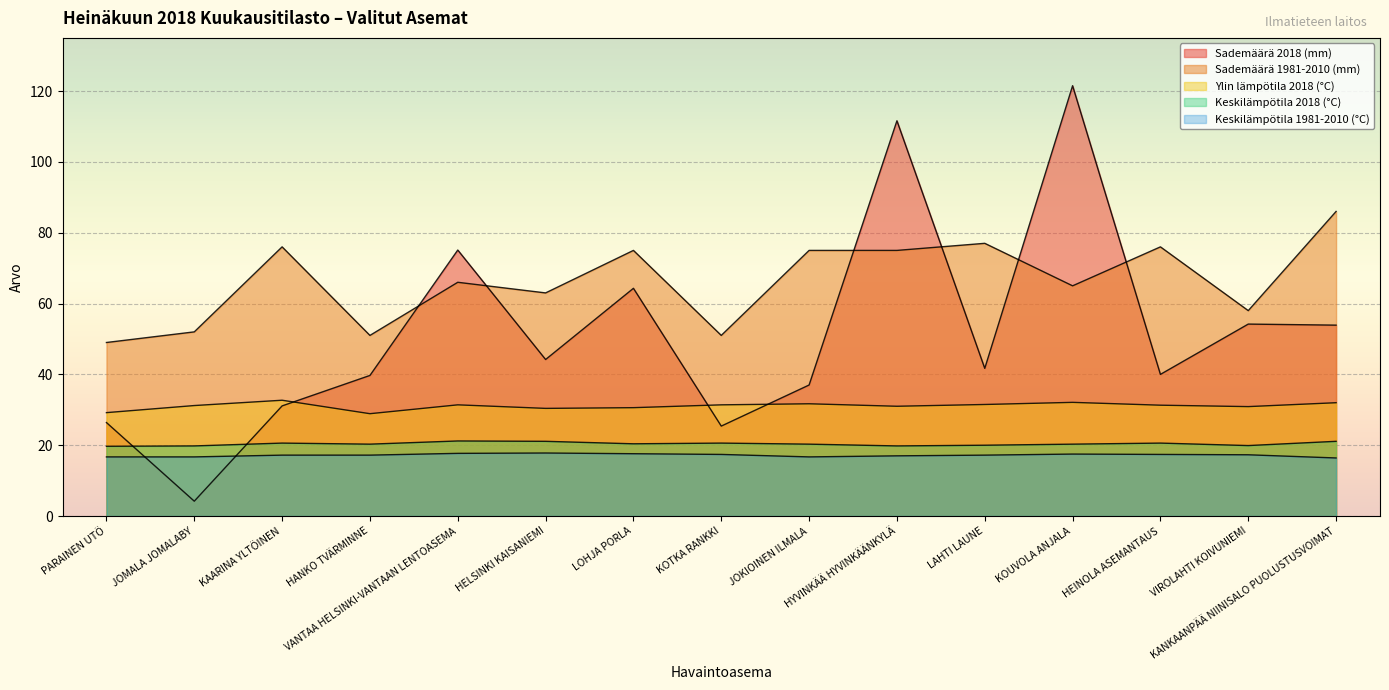

Rank the series at KANKAANPÄÄ NIINISALO PUOLUSTUSVOIMAT from lowest to highest value.

Keskilämpötila 1981-2010 (°C), Keskilämpötila 2018 (°C), Ylin lämpötila 2018 (°C), Sademäärä 2018 (mm), Sademäärä 1981-2010 (mm)